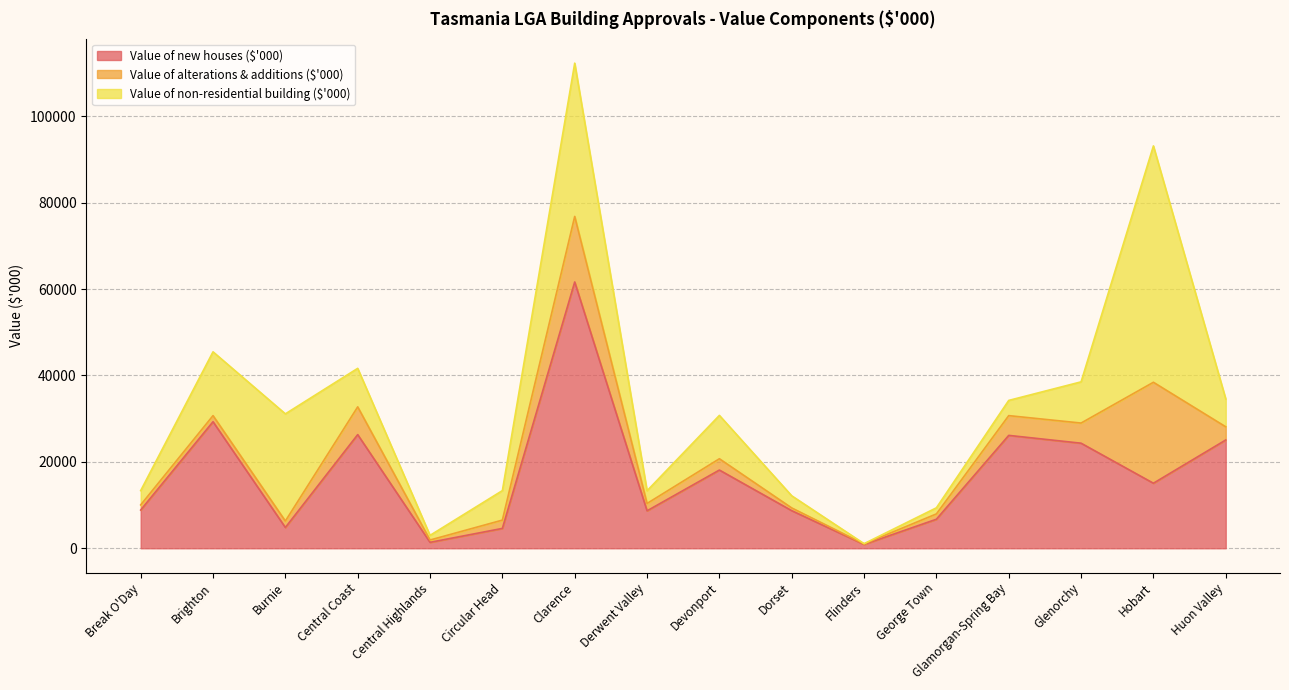

What is the difference between the highest and lowest values at Glenorchy?

19653.0